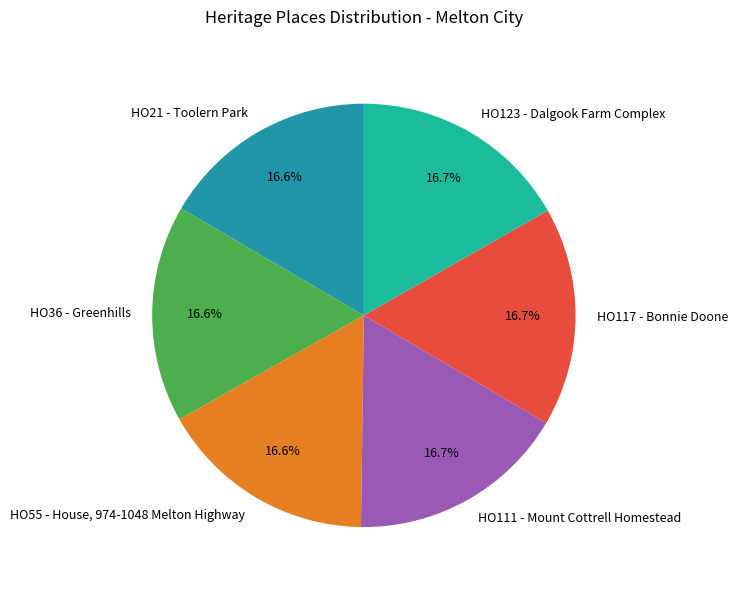

Does HO36 - Greenhills represent more than half of the total?

No